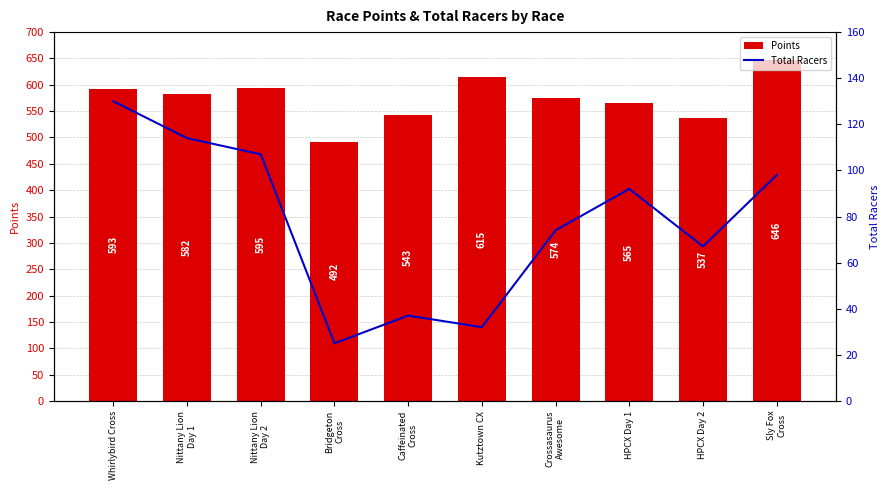

What is the sum of the Points values at Caffeinated
Cross and HPCX Day 1?

1108.3